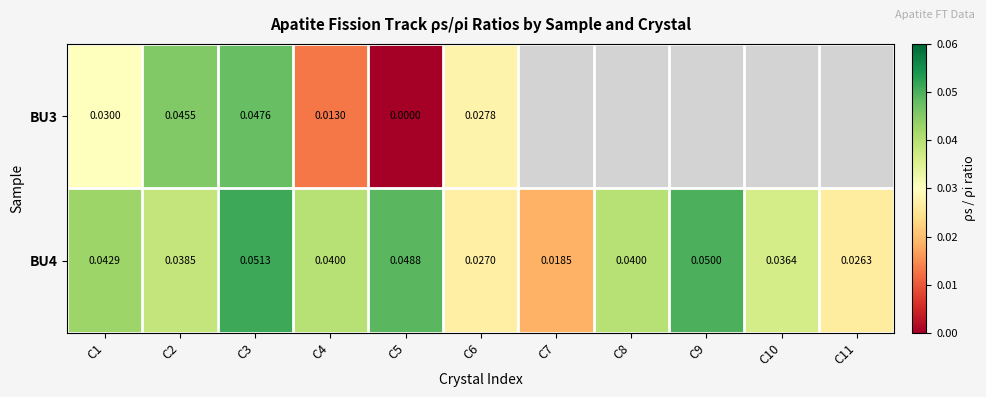

Is the value of BU4 at C2 greater than the value of BU3 at C6?

Yes